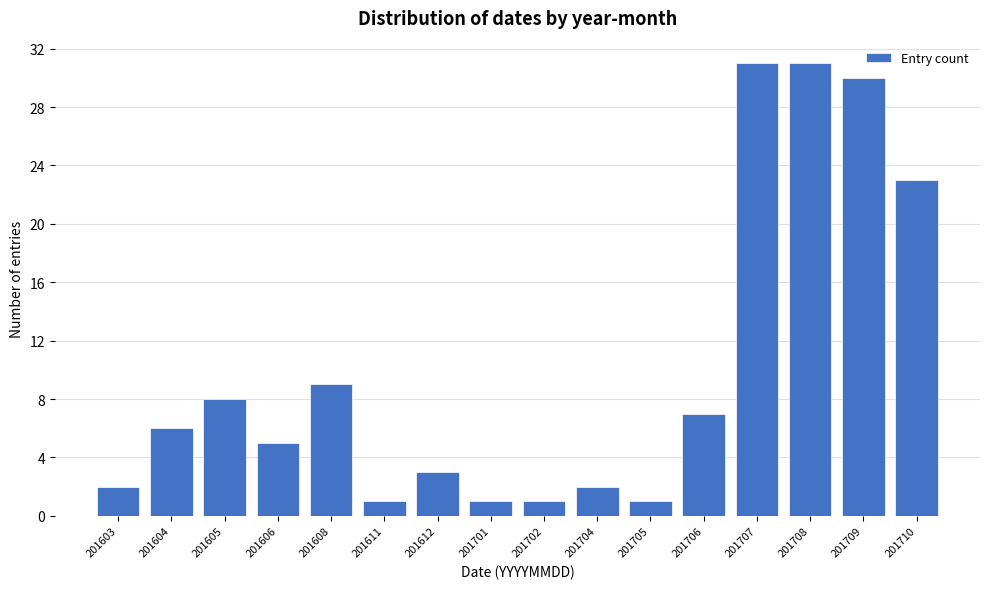

Reading left to right, what are all the values shown in this chart?

2	6	8	5	9	1	3	1	1	2	1	7	31	31	30	23